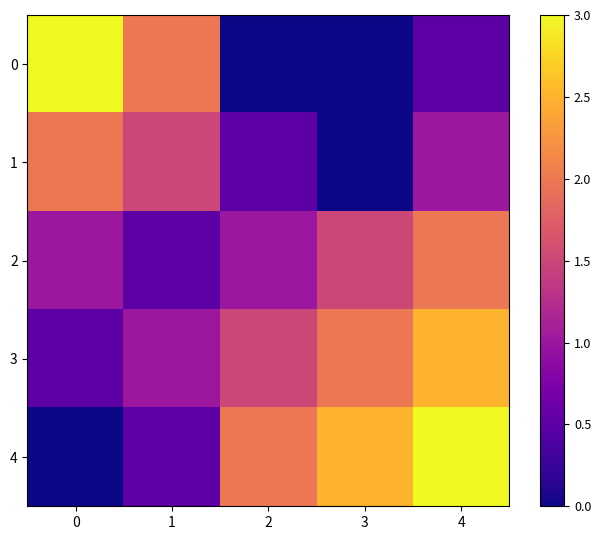

At which category is the sum across all series the highest?

4